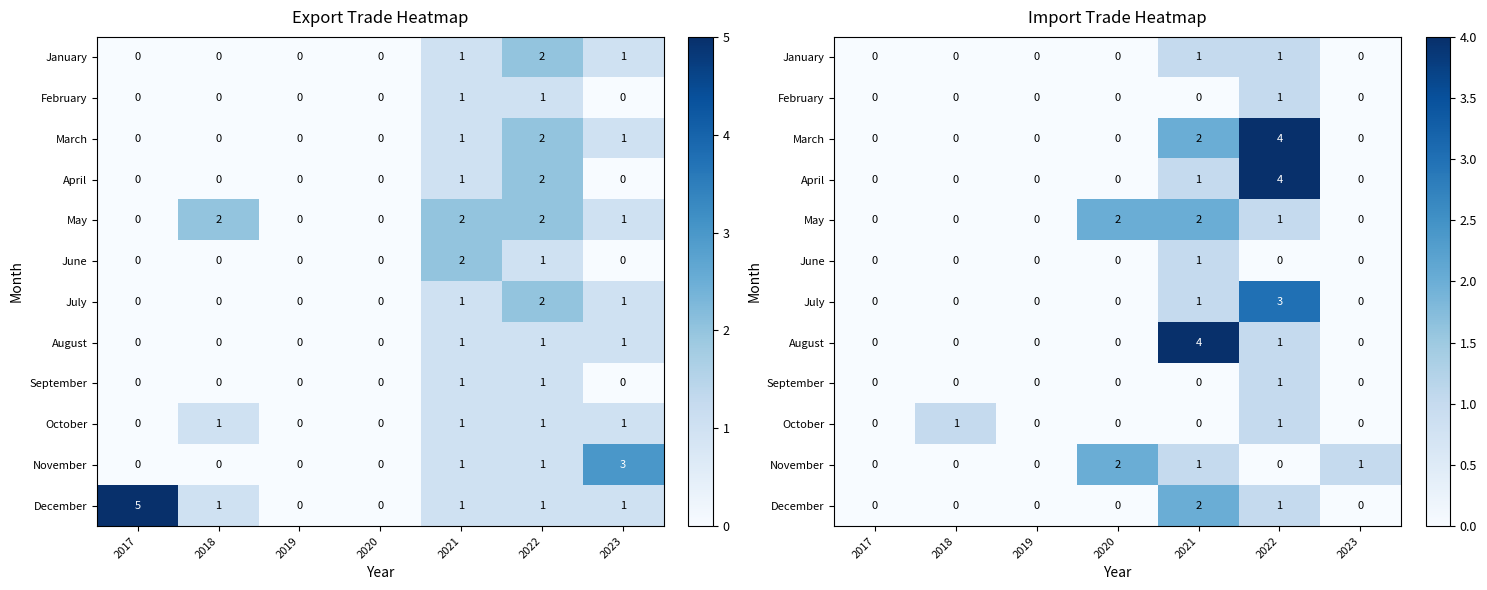

How many values in October are above zero?

2